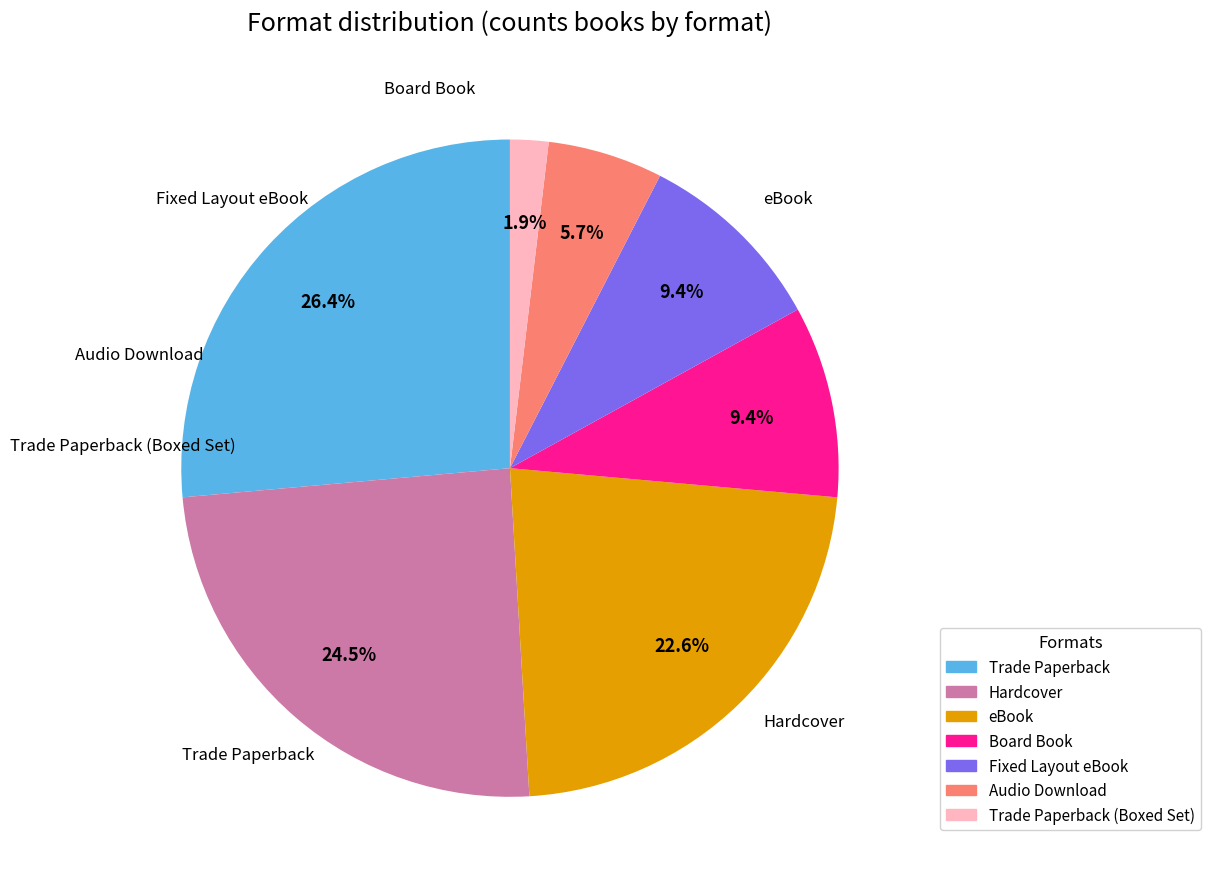

Does any single category account for the majority?

No